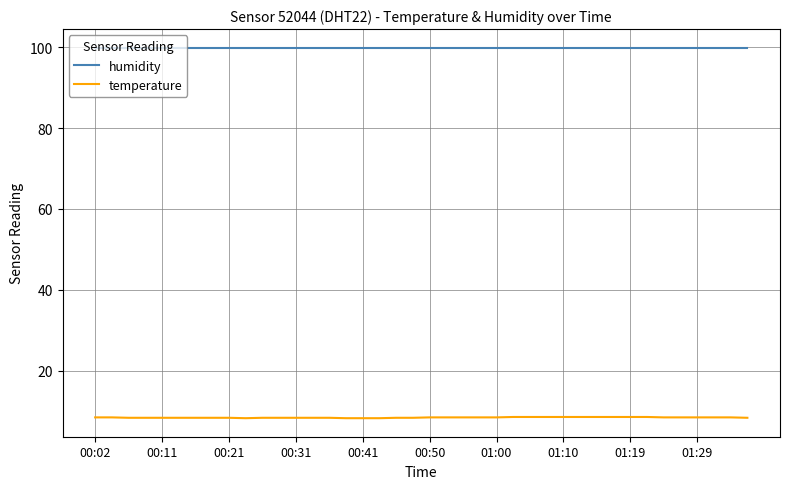

Which series has the largest total across all categories?

humidity